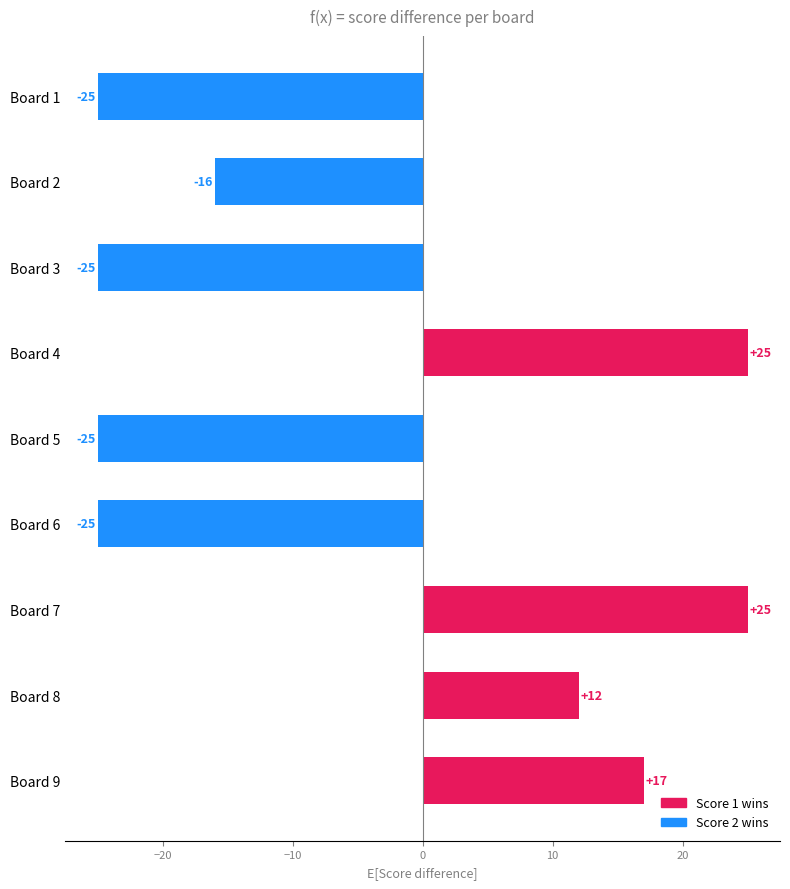

Reading left to right, what are all the values shown in this chart?

-25	-16	-25	25	-25	-25	25	12	17